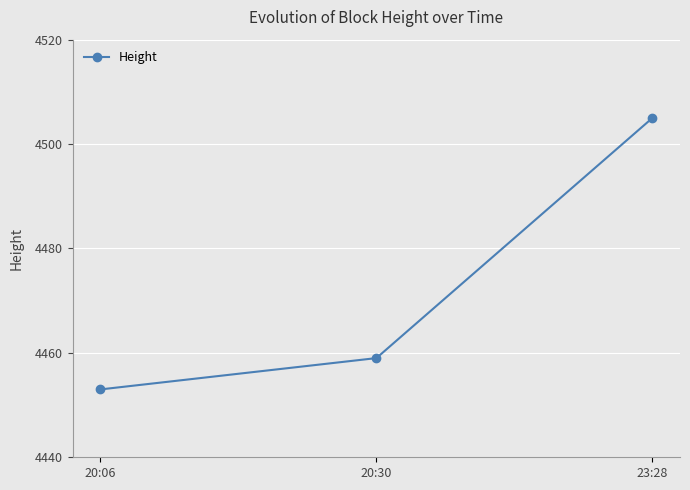

Which category has the highest value across all series?

23:28